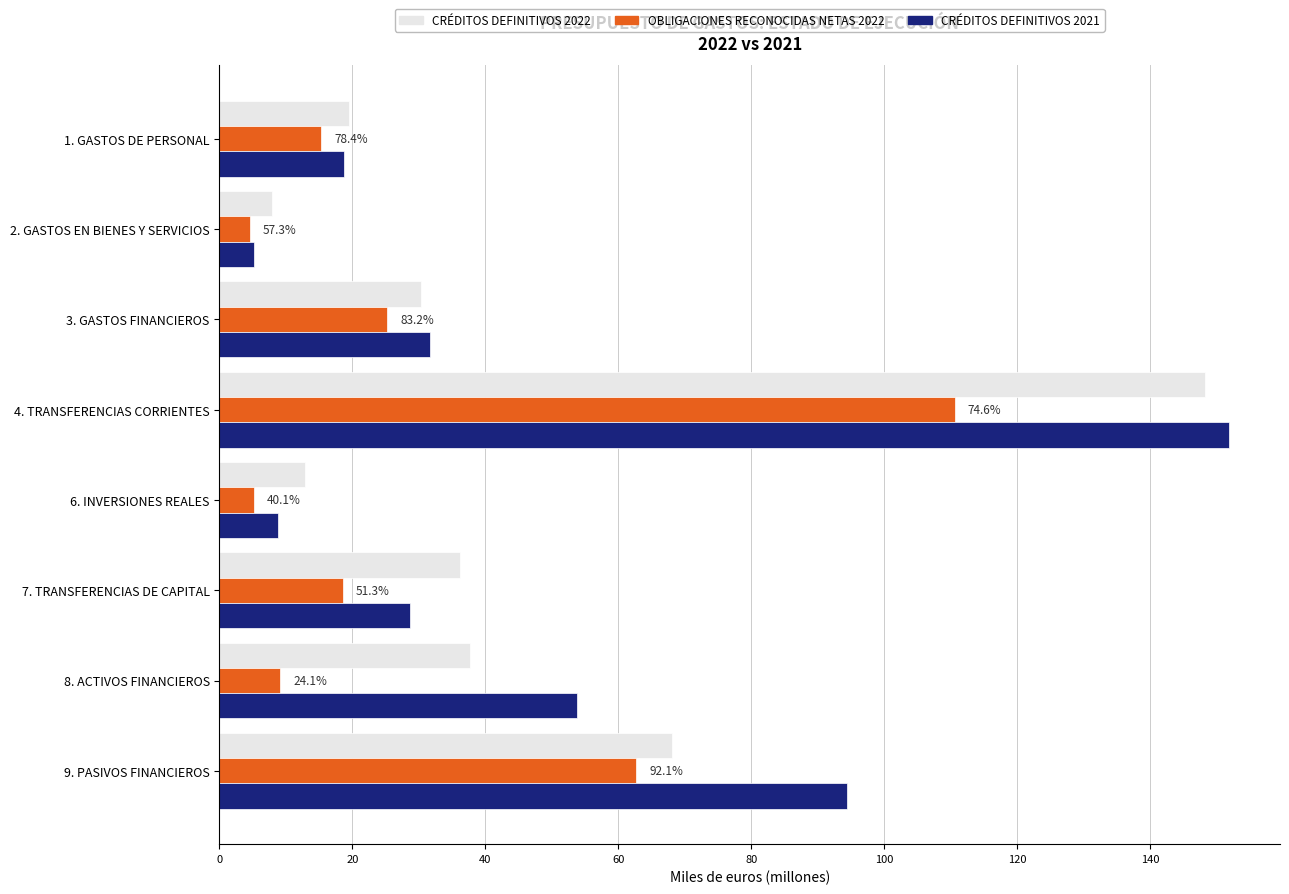

What is the maximum value for CRÉDITOS DEFINITIVOS 2021?

151.9